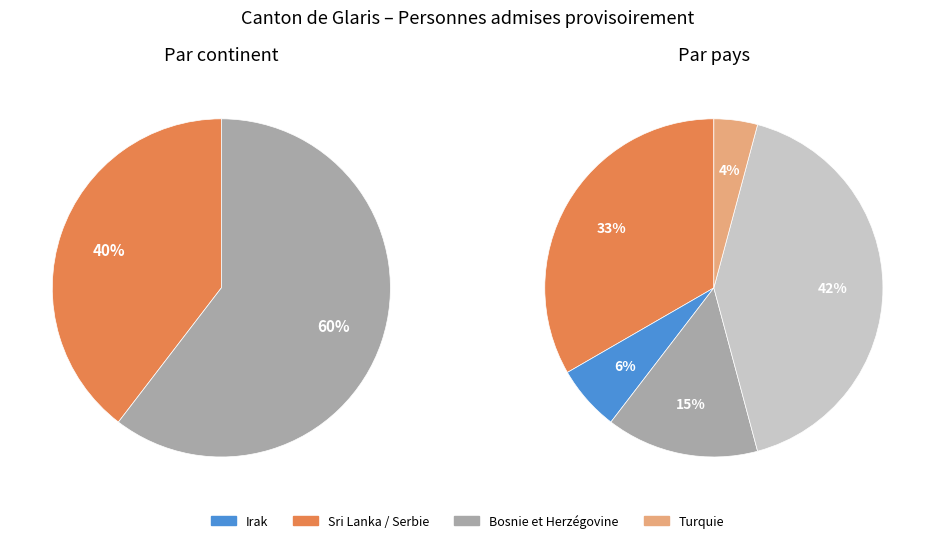

Which category has the smallest portion of the pie?

Turquie